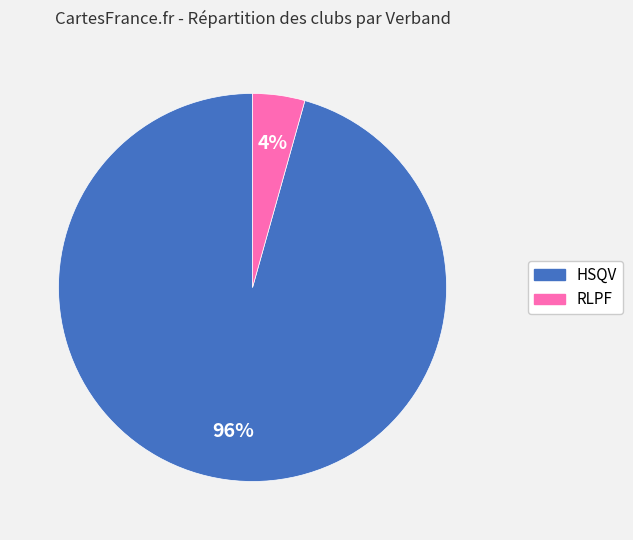

Which slice represents more than half of the pie?

HSQV